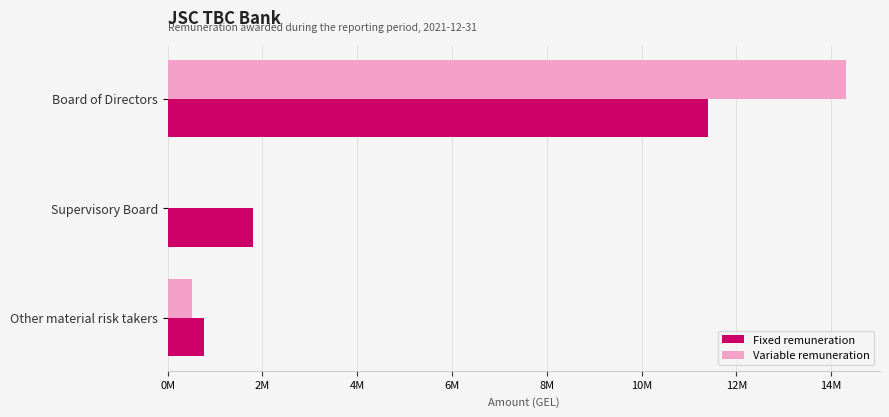

At how many categories does at least one series exceed 14200899?

1